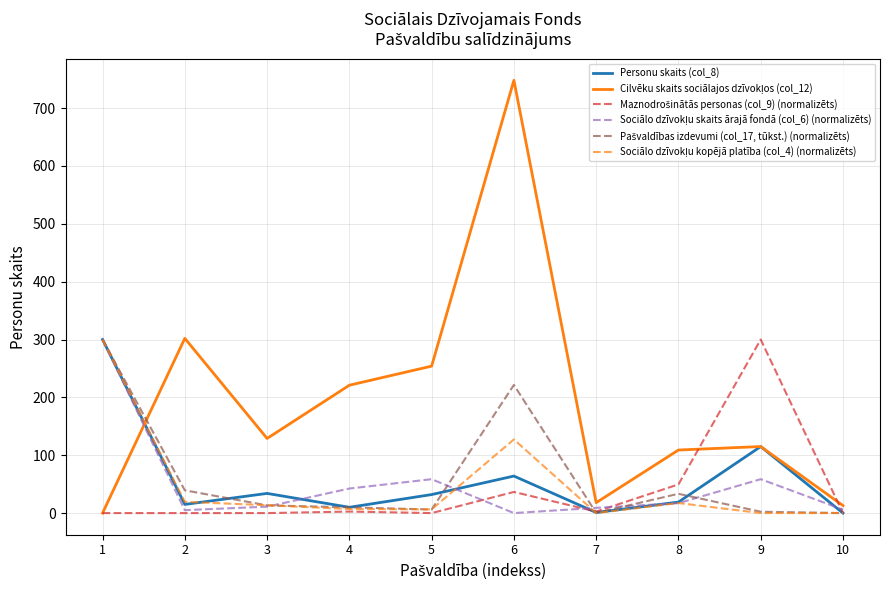

List the series in order of their peak value, lowest first.

Personu skaits (col_8), Maznodrošinātās personas (col_9) (normalizēts), Sociālo dzīvokļu skaits ārajā fondā (col_6) (normalizēts), Pašvaldības izdevumi (col_17, tūkst.) (normalizēts), Sociālo dzīvokļu kopējā platība (col_4) (normalizēts), Cilvēku skaits sociālajos dzīvokļos (col_12)